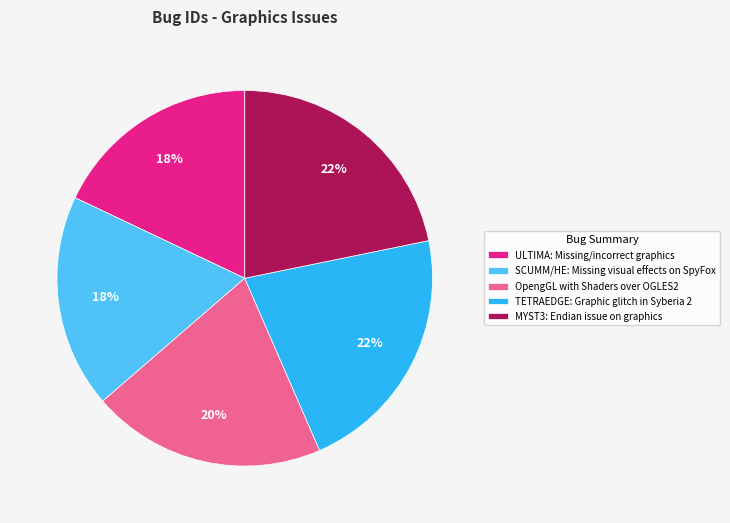

Is the sum of OpengGL with Shaders over OGLES2 and ULTIMA: Missing/incorrect graphics greater than half?

No